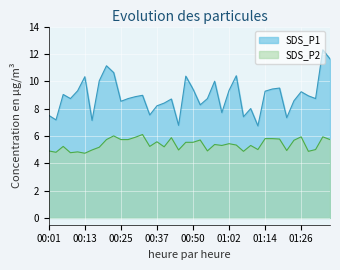

True or false: SDS_P1 has a value of 13.2 at 00:42.

False